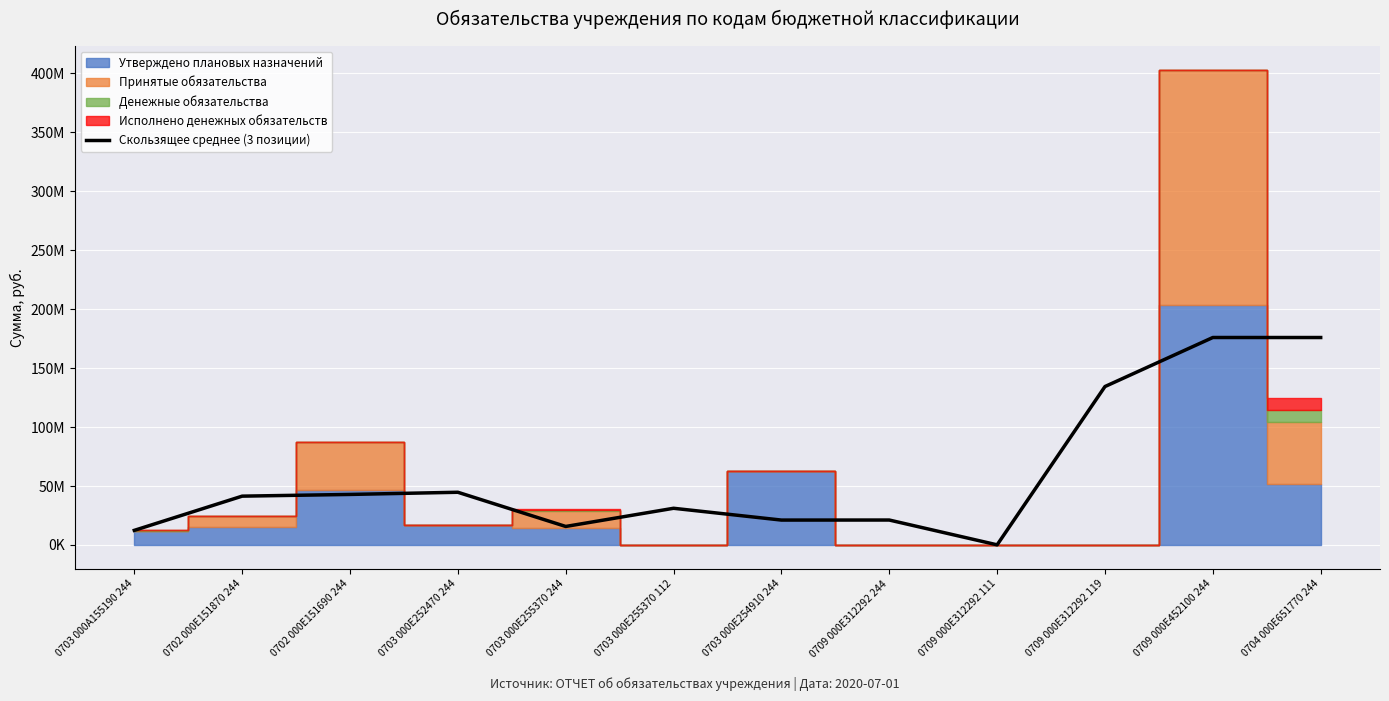

How many lines are shown in the chart?

1